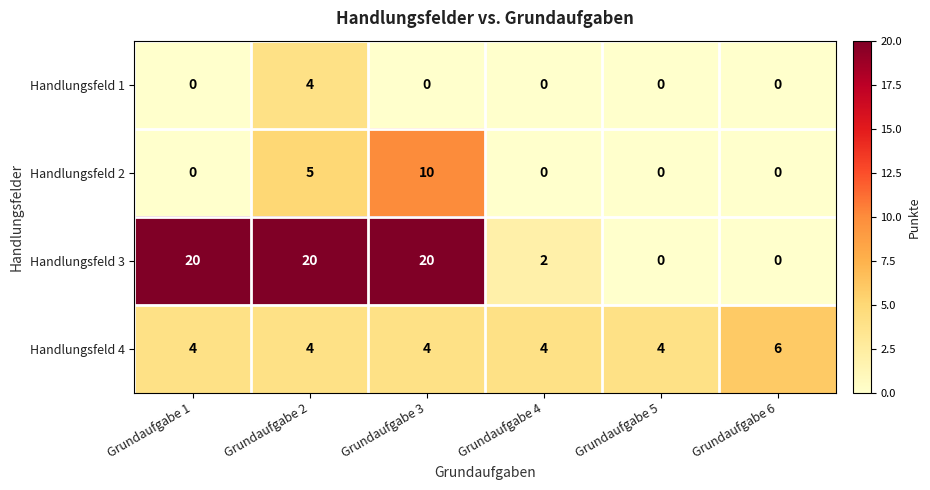

What is the sum of the Handlungsfeld 1 values at Grundaufgabe 2 and Grundaufgabe 4?

4